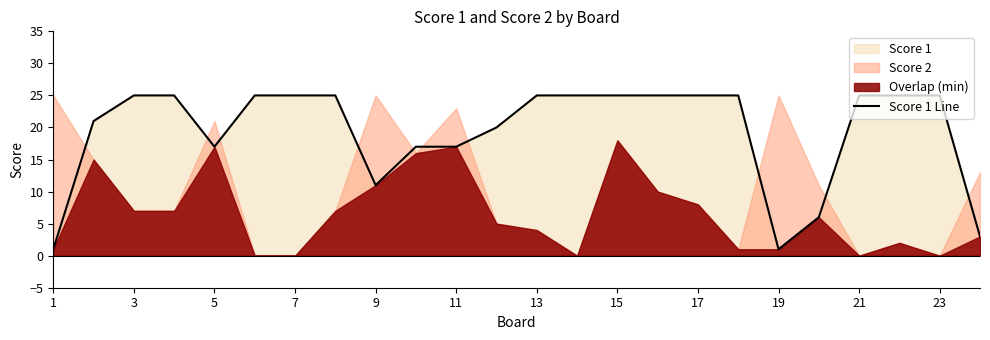

True or false: Score 1 Line has a value of 5 at 11.

False